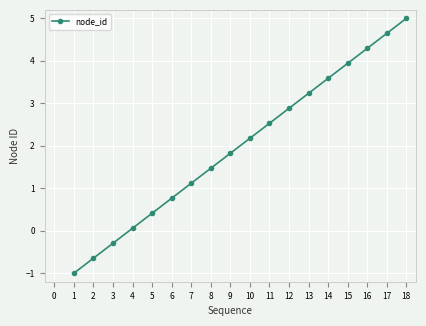

How many series are shown in this chart?

1